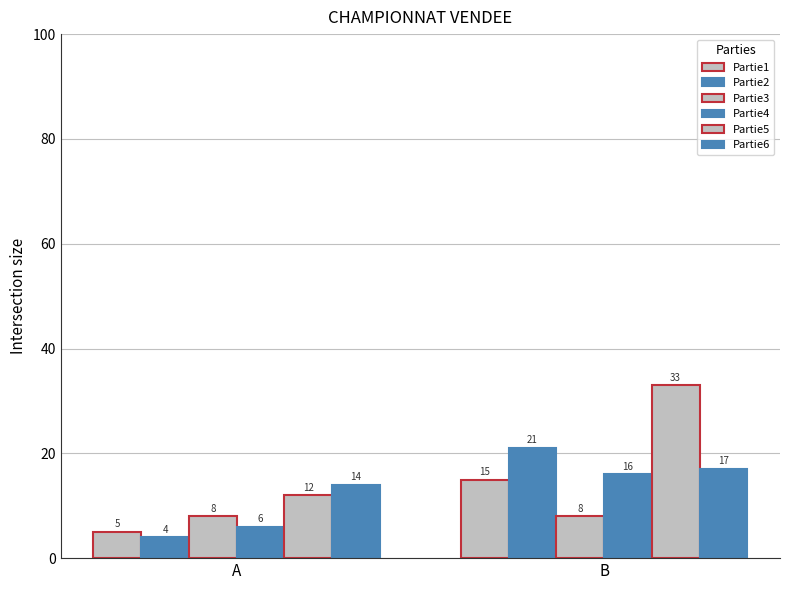

Which label corresponds to the largest value in the chart?

B